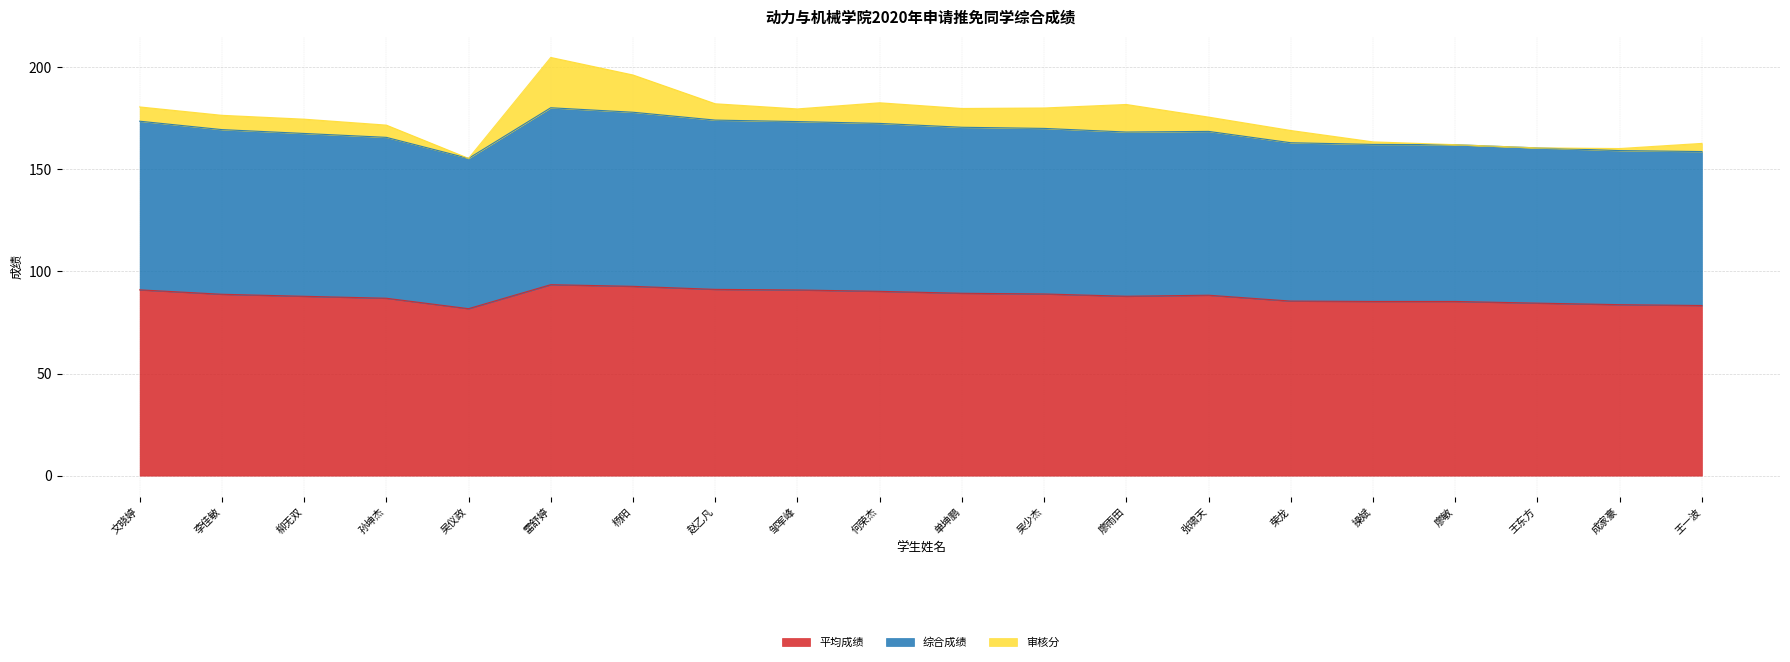

True or false: 平均成绩 and 综合成绩 intersect in this chart.

False